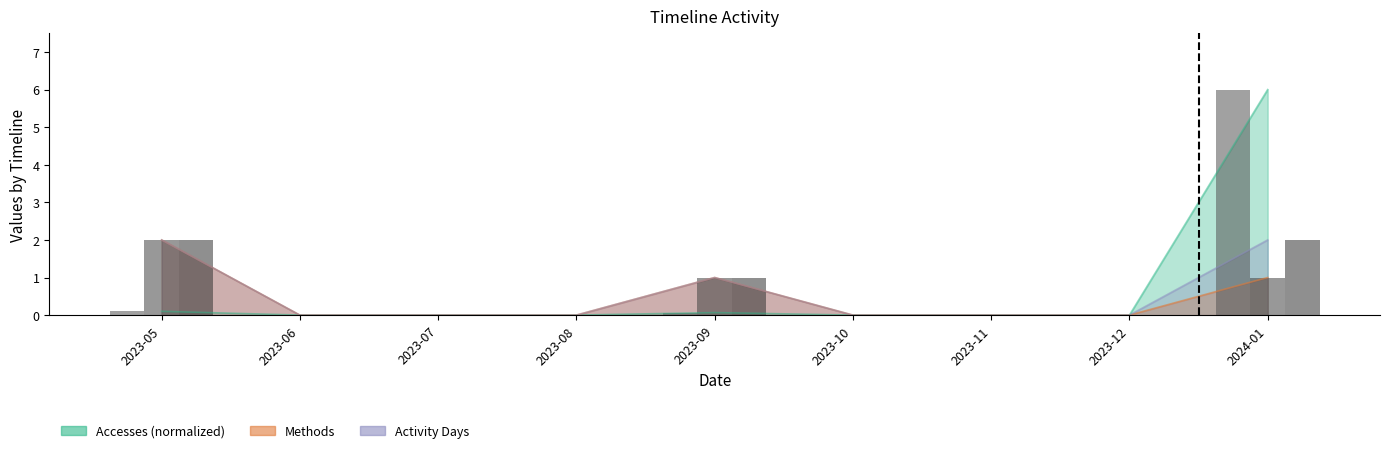

How many Activity Days bar values are between 0 and 1?

7